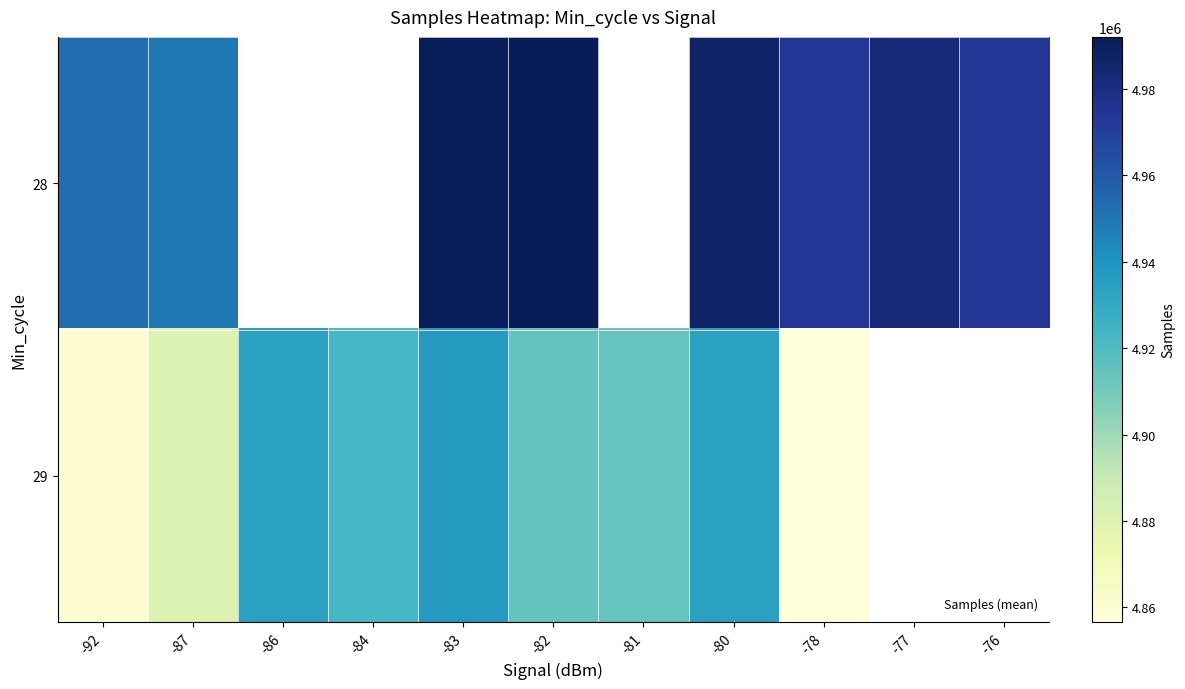

How many values in the 29 series exceed 4923227?

4